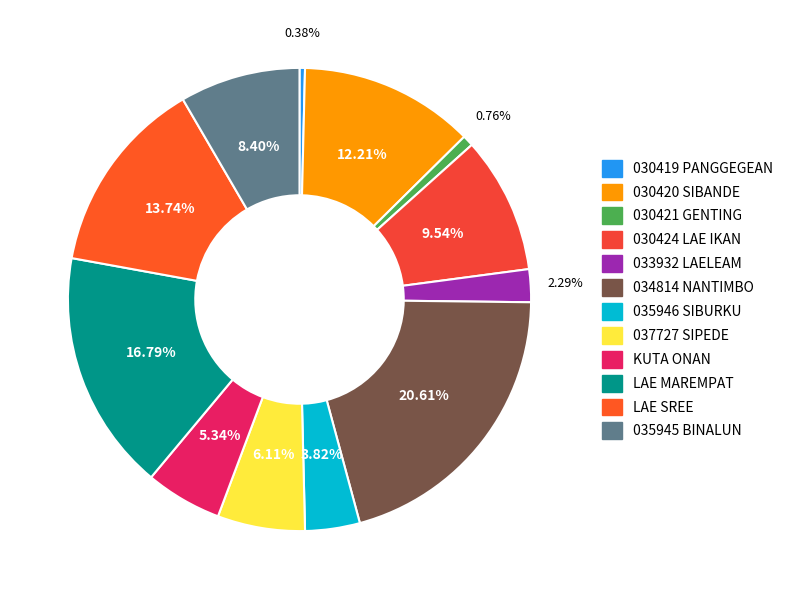

Count the number of slices in the pie.

12